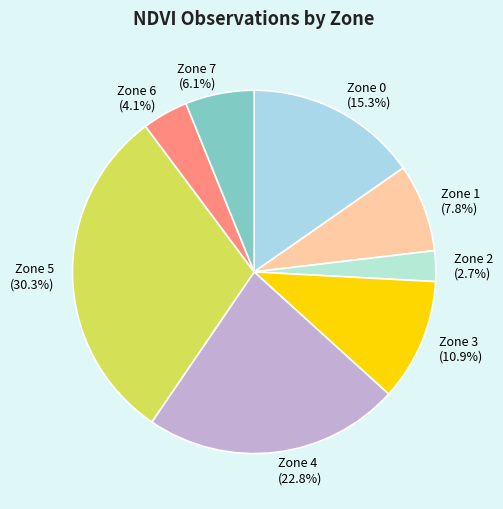

Rank the categories by value from highest to lowest.

Zone 5, Zone 4, Zone 0, Zone 3, Zone 1, Zone 7, Zone 6, Zone 2